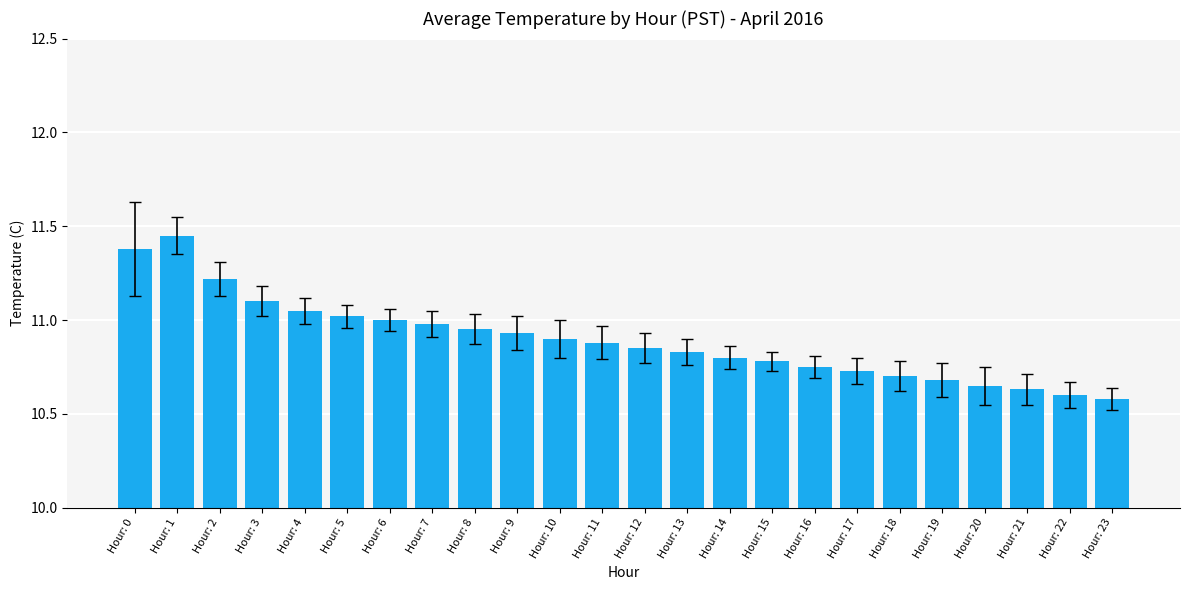

What is the sum of all values?

261.4